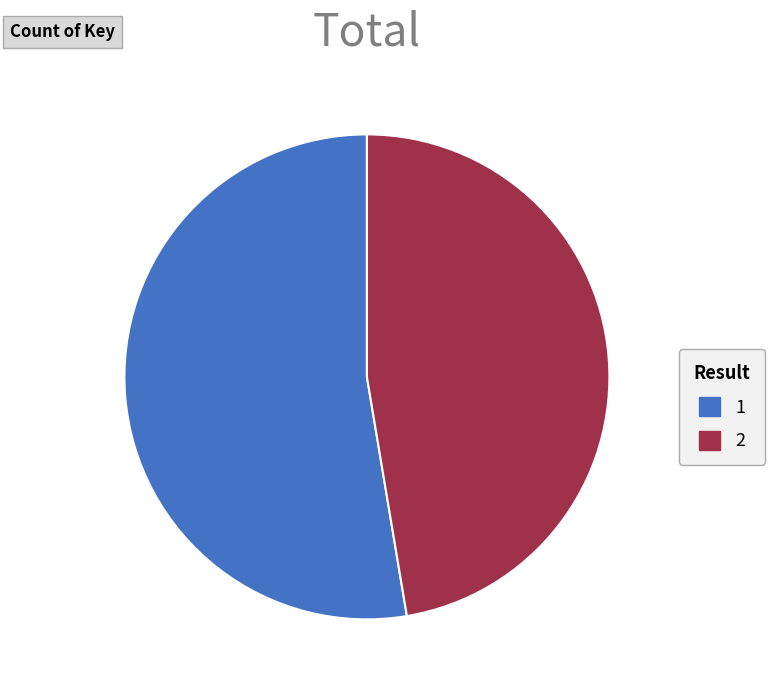

How many segments does this pie chart have?

2